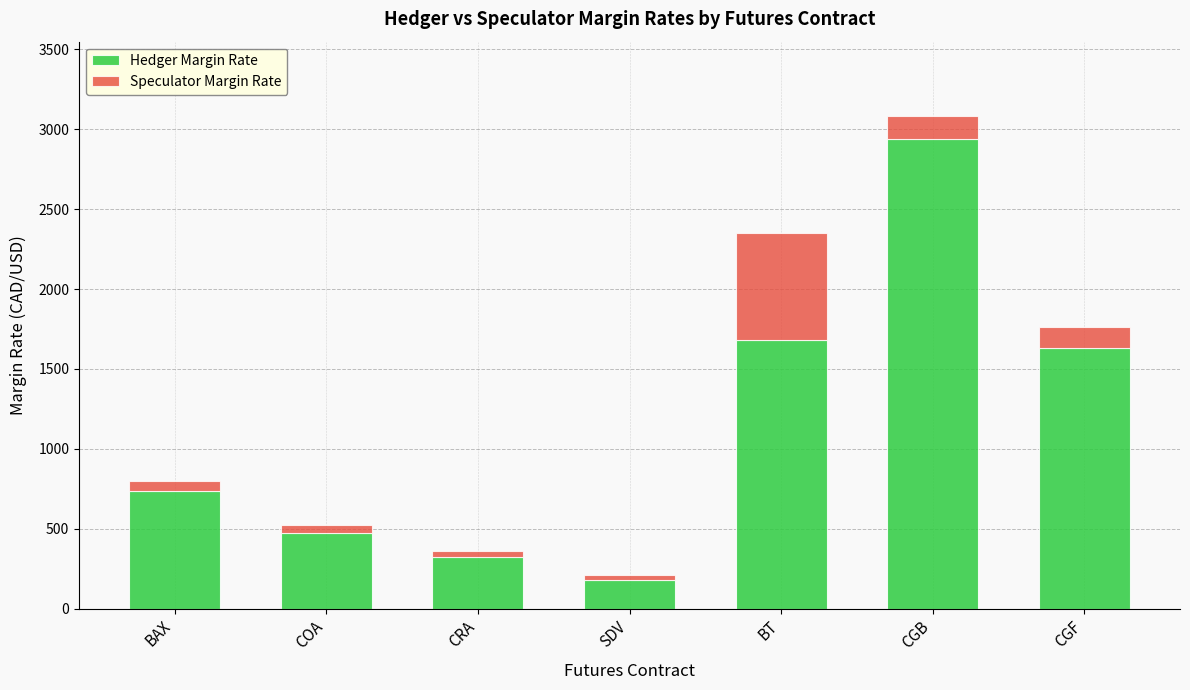

At which label does Hedger Margin Rate reach its peak?

CGB